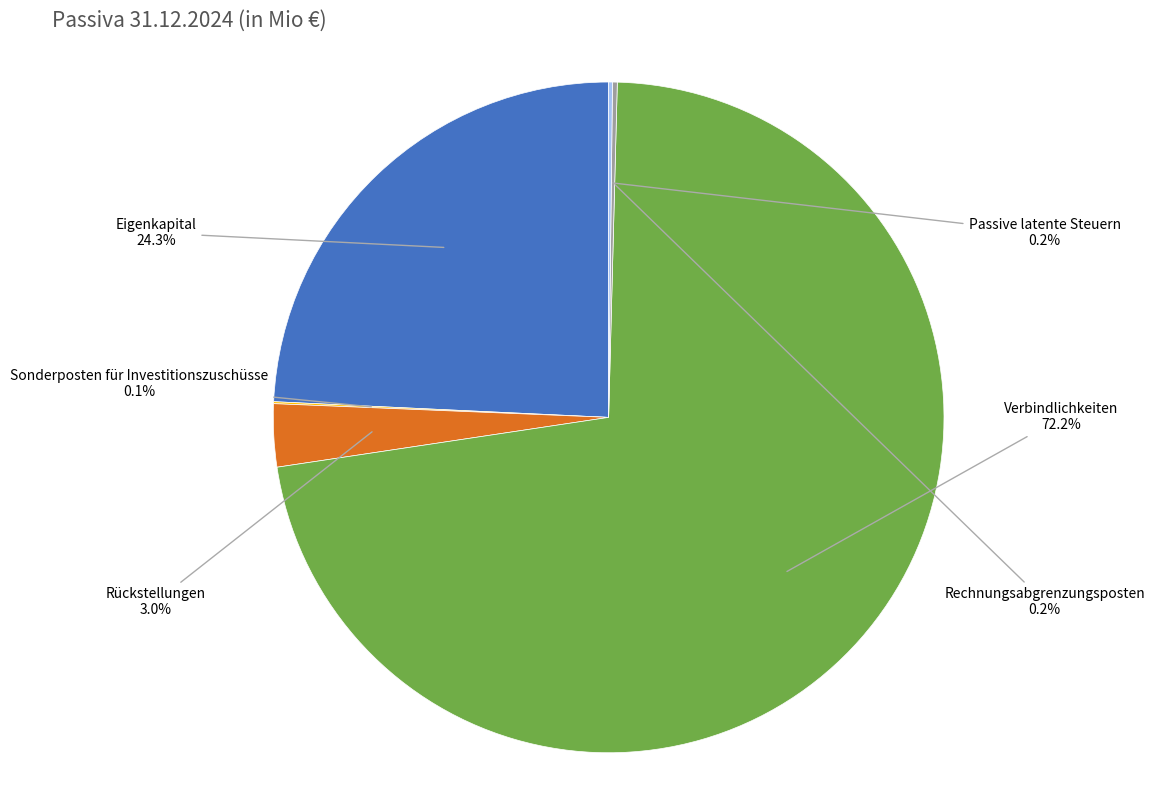

Between Eigenkapital and Rückstellungen, which is larger?

Eigenkapital